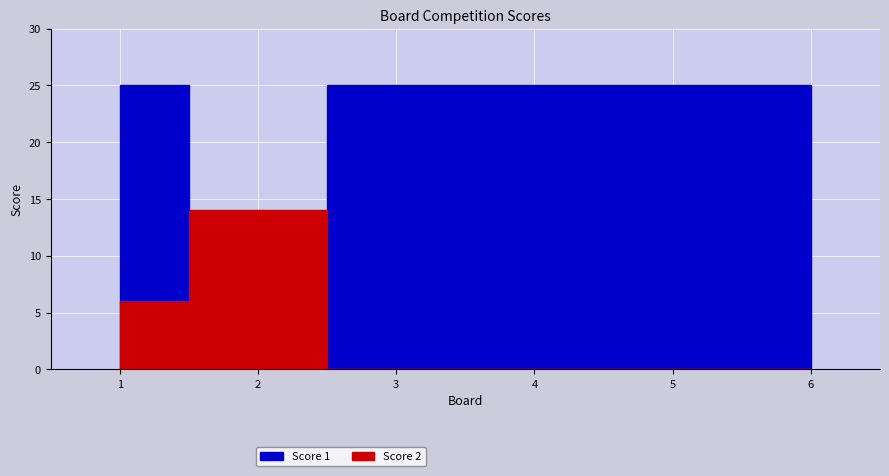

List the series in order of their overall mean, lowest first.

Score 2, Score 1